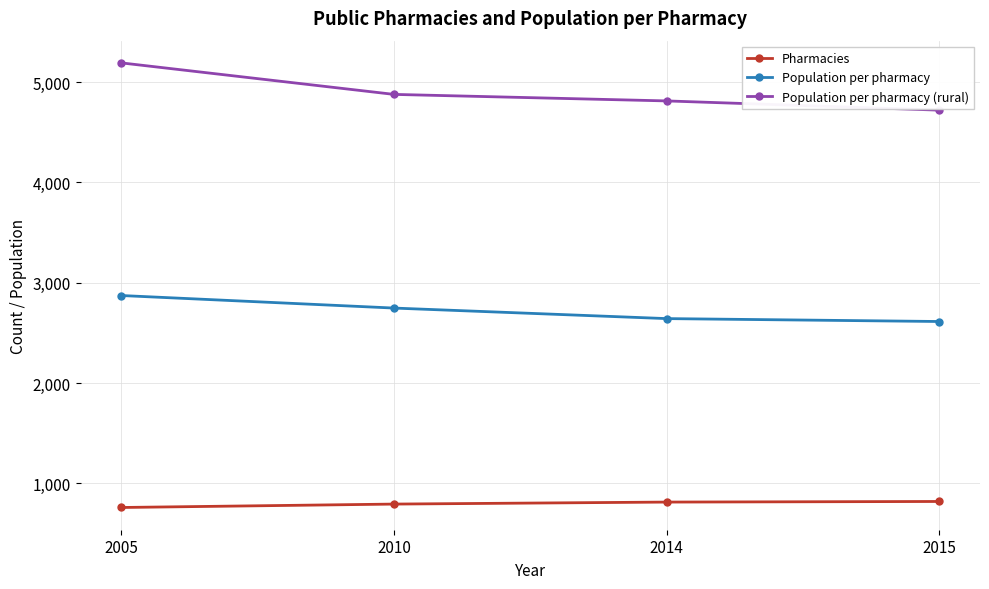

Where does the Population per pharmacy (rural) series first go above 4877?

2005